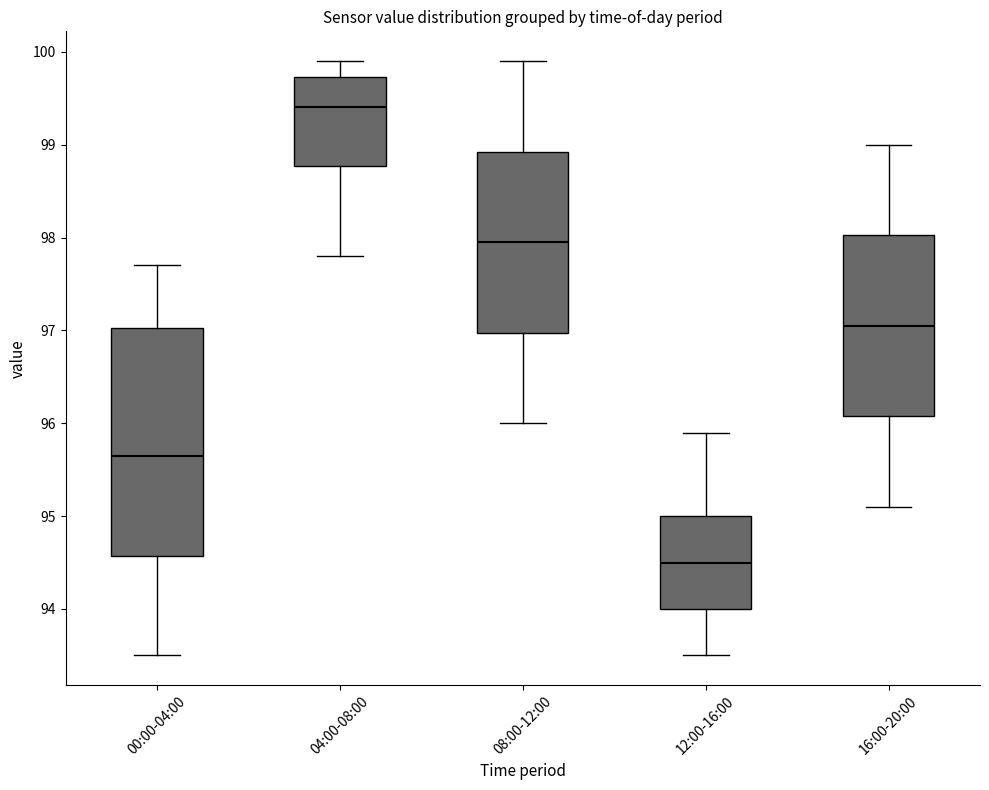

Where is the upper edge of the box for 00:00-04:00 on the y-axis? The values are not printed on the chart, so give them approximately, as read against the axis.

97.0